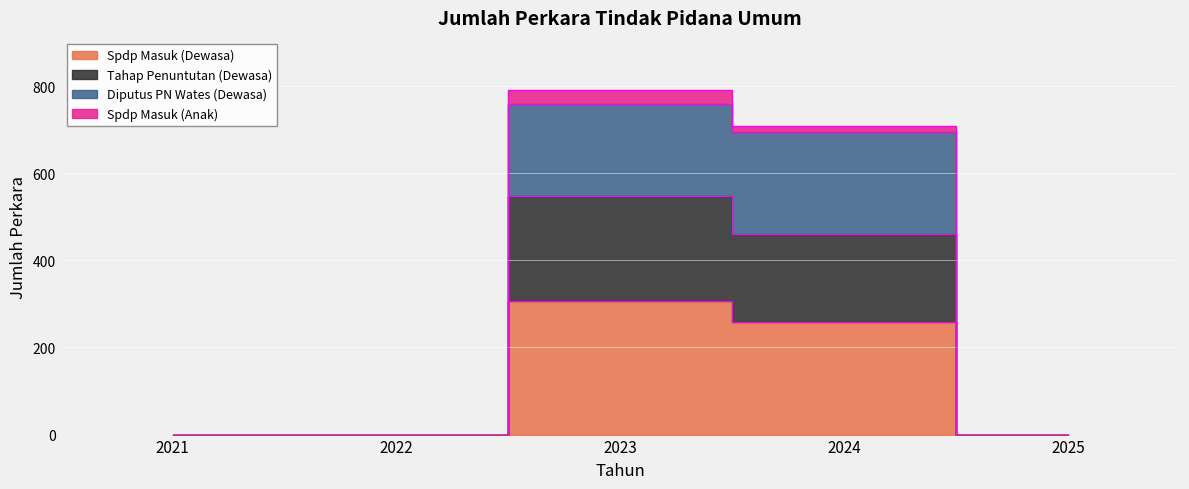

Which category has the lowest value in the Diputus PN Wates (Dewasa) series?

2021